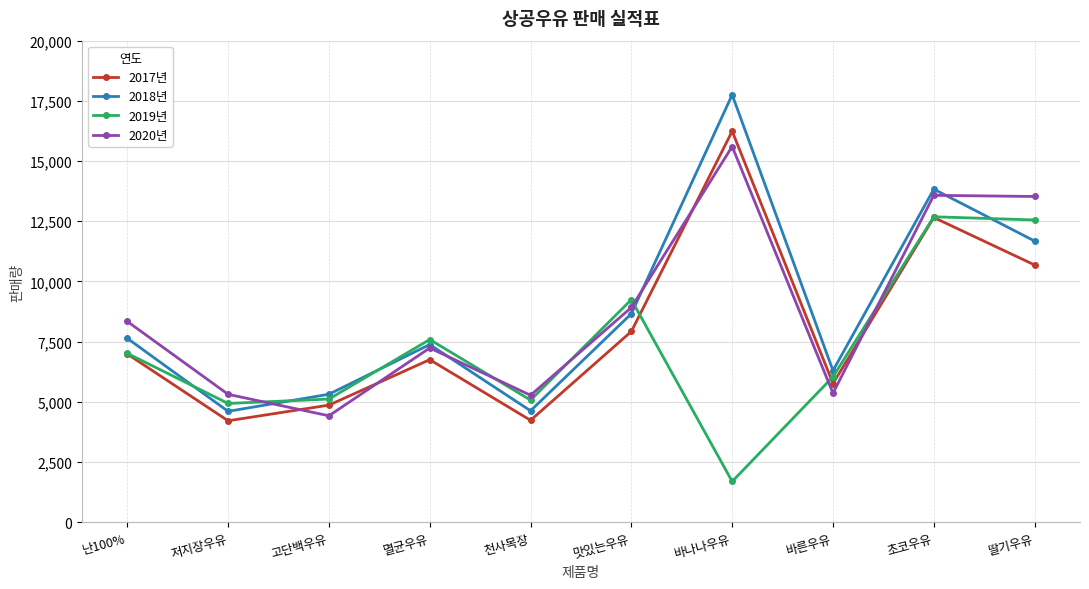

Count the number of categories in the chart.

10